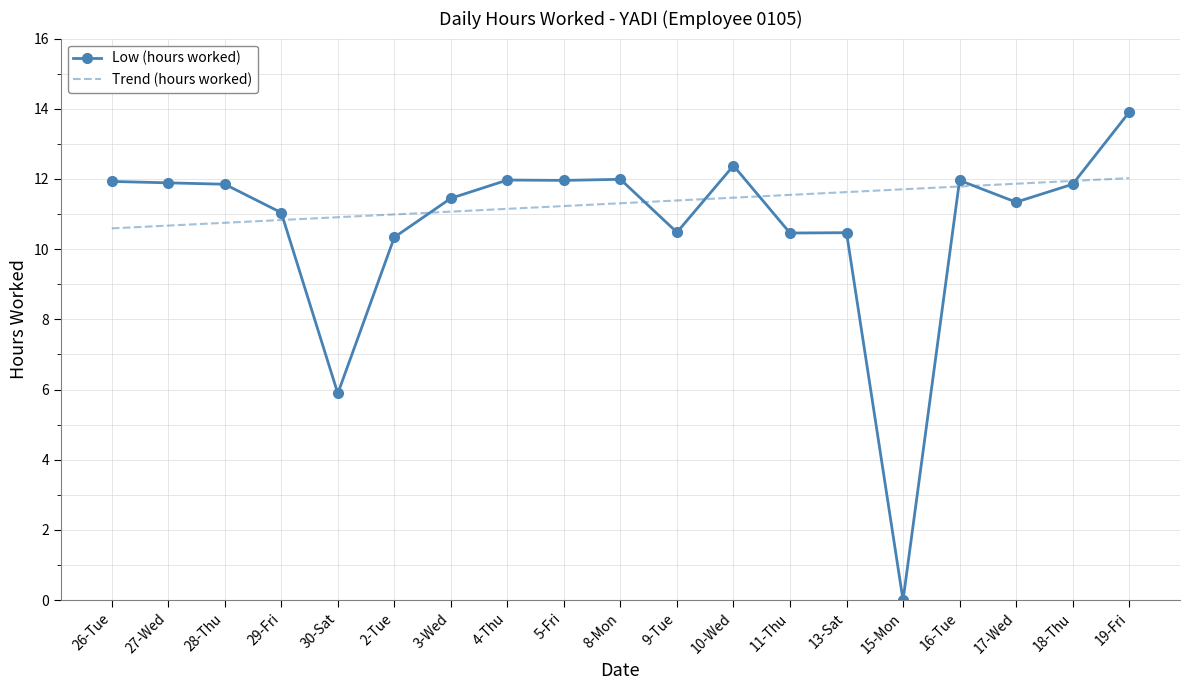

In Low (hours worked), how many points are lower than both neighbors (excluding endpoints)?

6